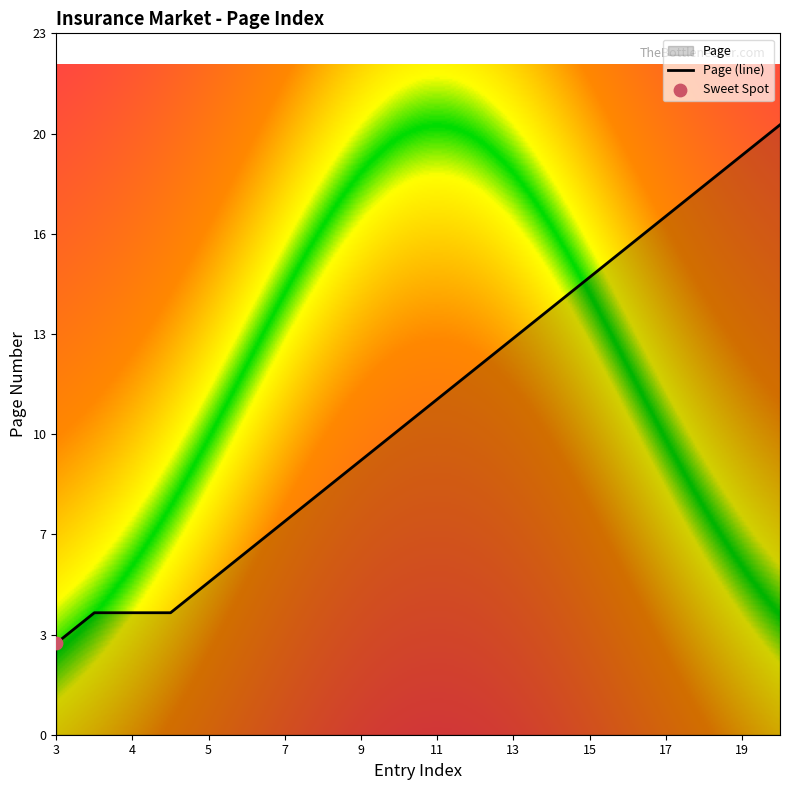

What is the change in value from 15 to 16?

+1